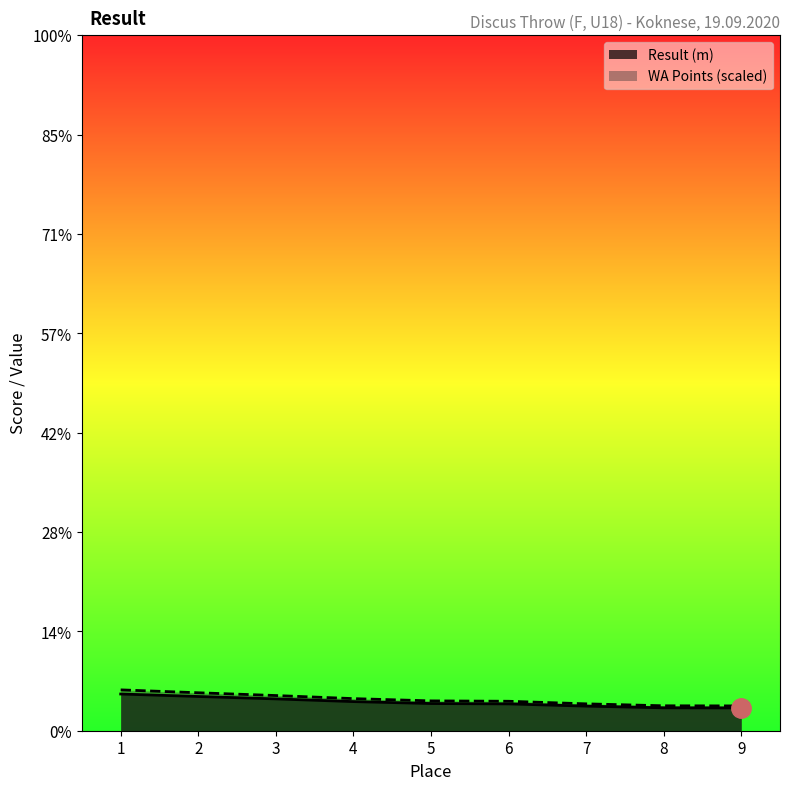

Between 7 and 4, which is larger?

4